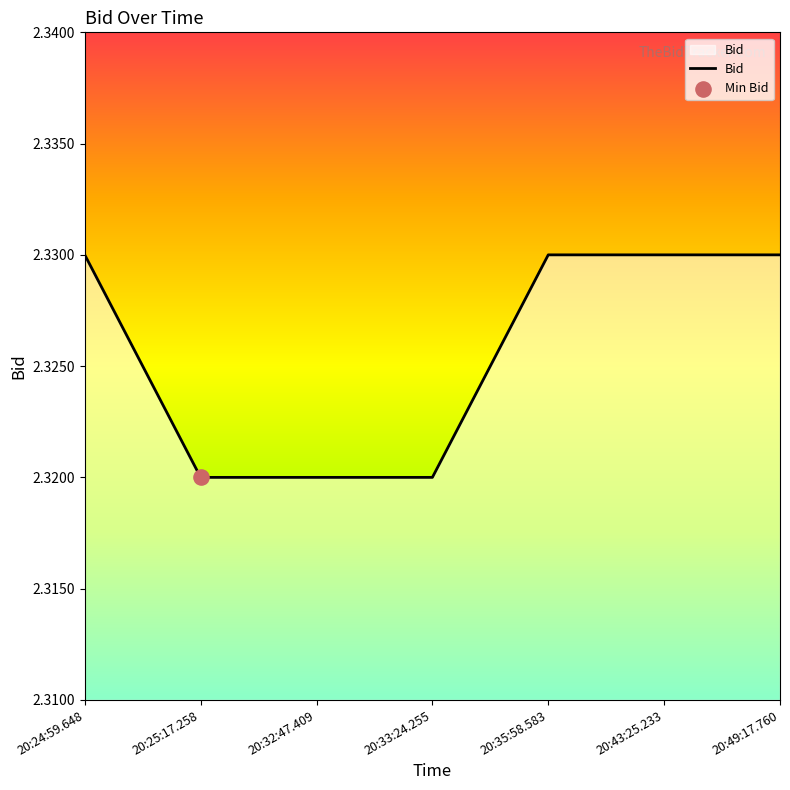

What is the ratio of the value at 20:35:58.583 to the value at 20:49:17.760?

1.0